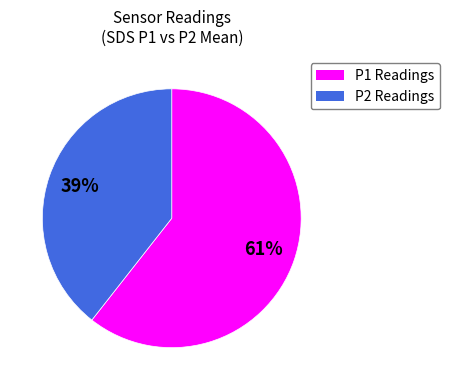

To the nearest percent, what is the average slice percentage?

50%